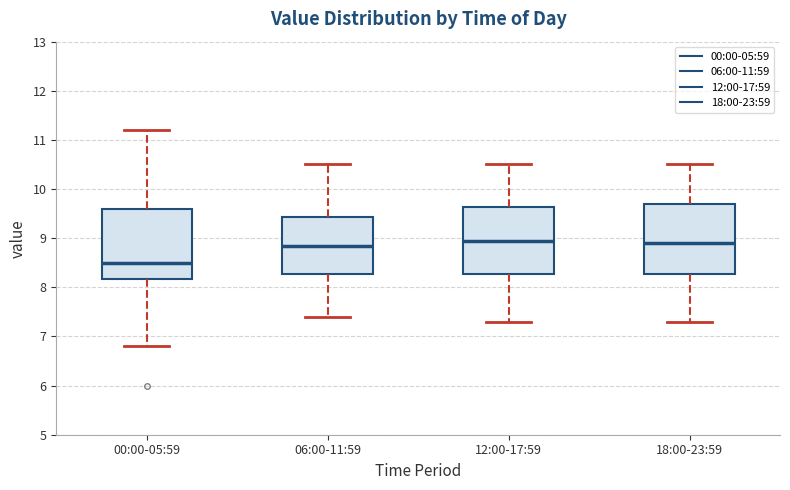

Reading left to right, transcribe this box plot: for each box, give where its median line is, the range the box spans, and where its two whiskers end, as read against the y-axis. The values are not printed on the chart, so give them approximately, as read against the axis.

00:00-05:59: median 8.5, box 8.2 to 9.6, whiskers 6.8 to 11.2
06:00-11:59: median 8.9, box 8.3 to 9.4, whiskers 7.4 to 10.5
12:00-17:59: median 9.0, box 8.3 to 9.6, whiskers 7.3 to 10.5
18:00-23:59: median 8.9, box 8.3 to 9.7, whiskers 7.3 to 10.5